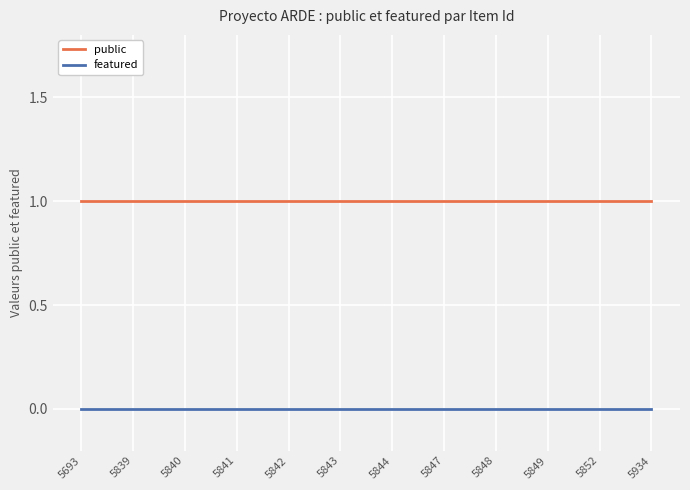

What is the lowest value of the public series?

1